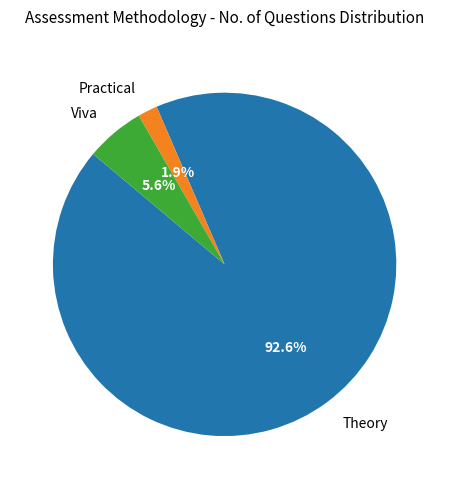

How many slices are in this pie chart?

3